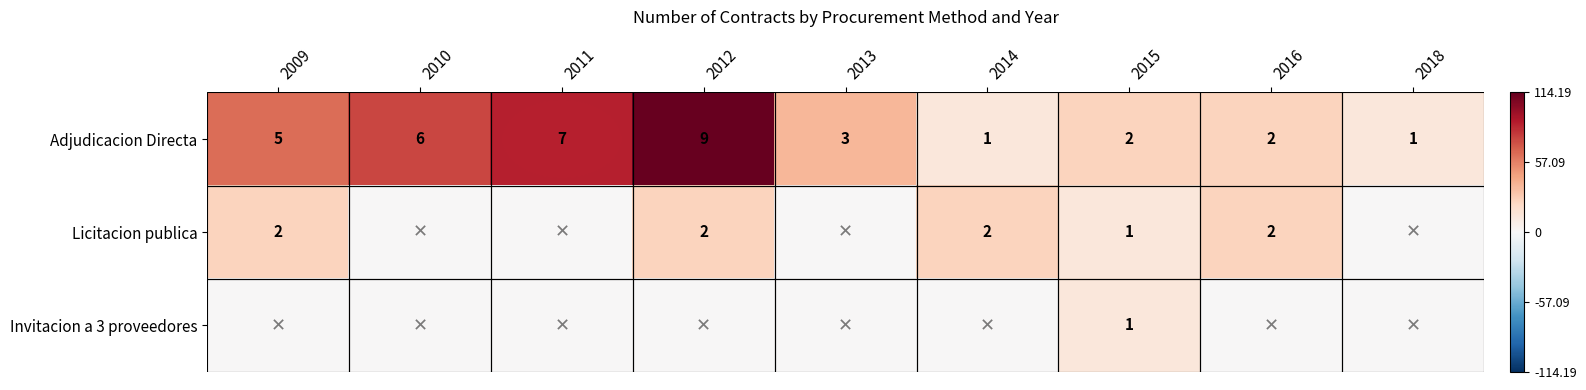

True or false: Licitacion publica has a value of 3 at 2014.

False